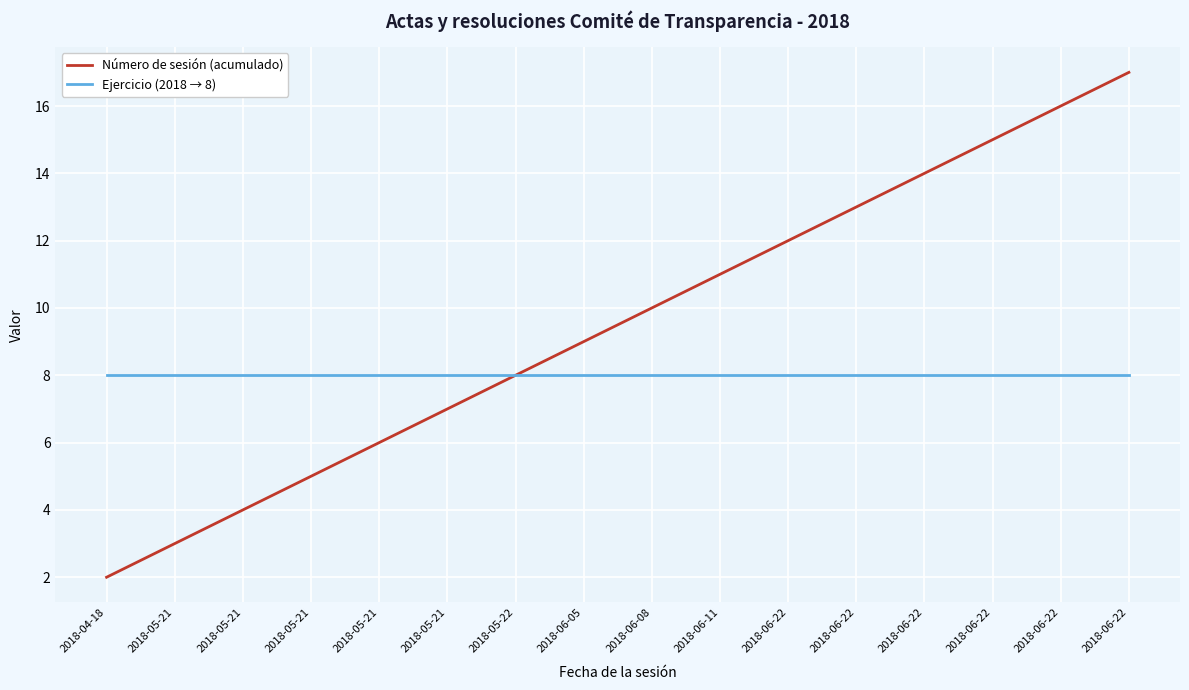

What is the greatest value displayed?

17